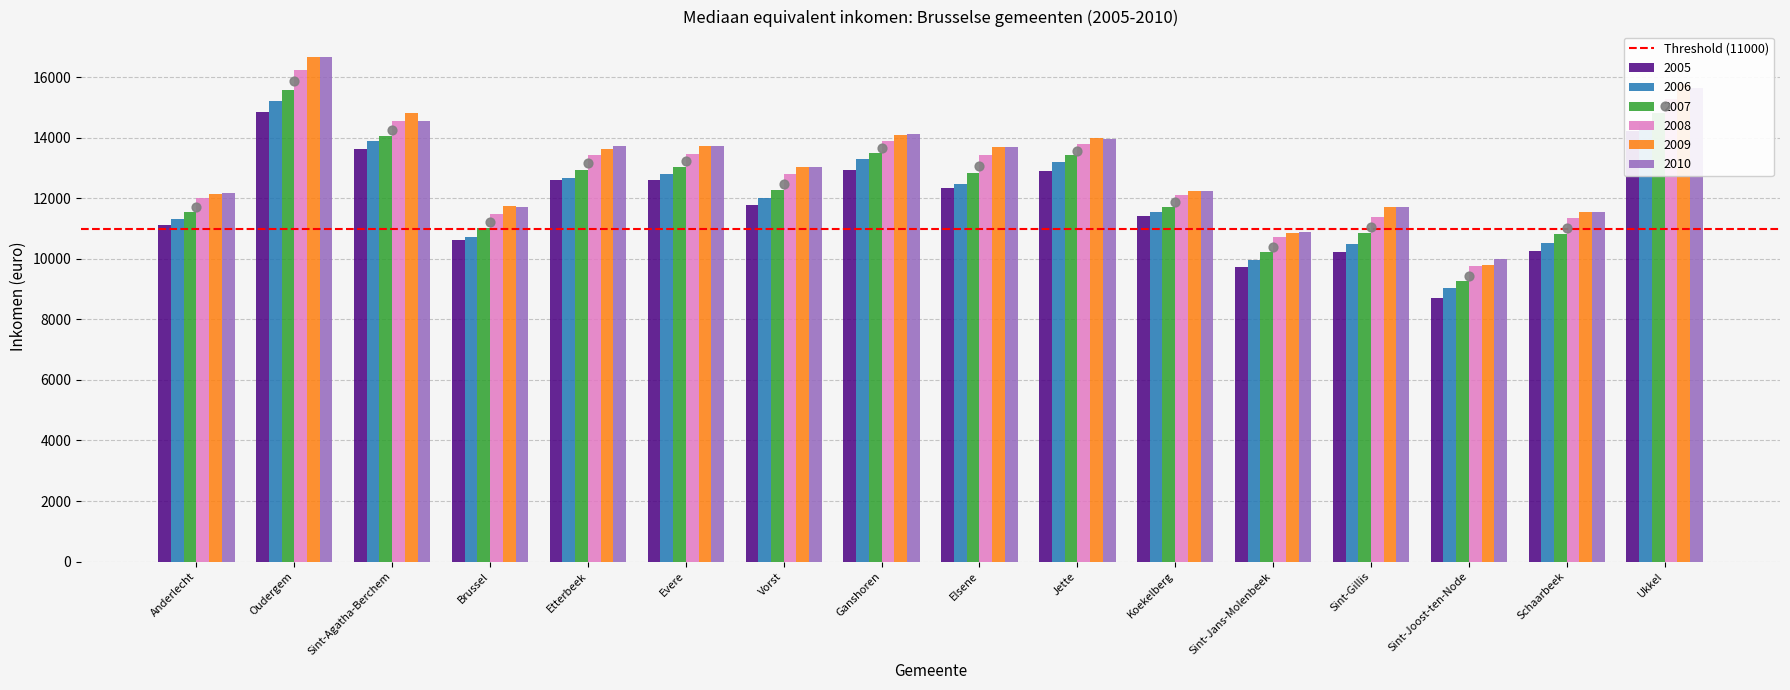

What are all the series names shown in the legend?

2005, 2006, 2007, 2008, 2009, 2010